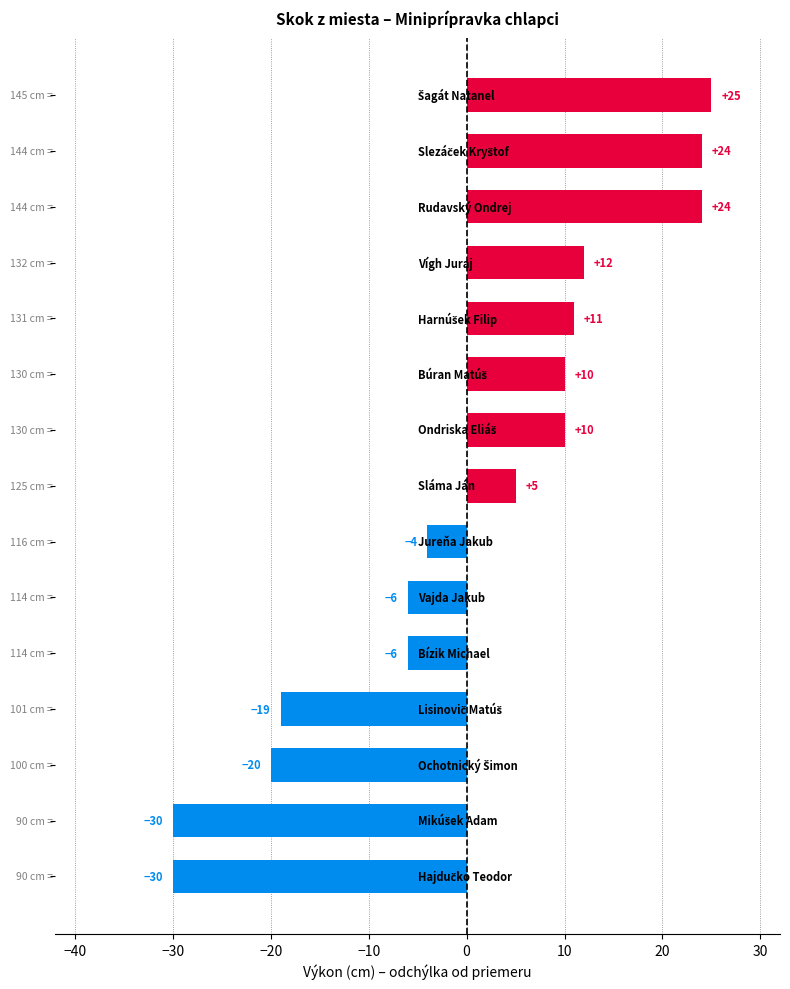

What is the smallest value displayed?

-30